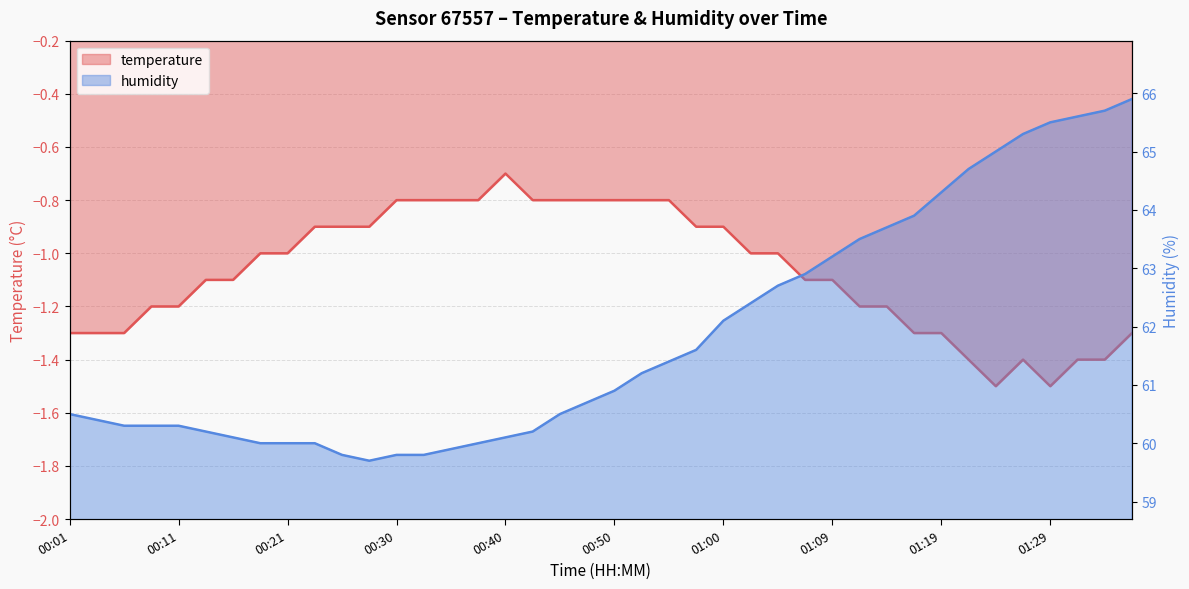

Rank the series by their average value, from lowest to highest.

temperature, humidity